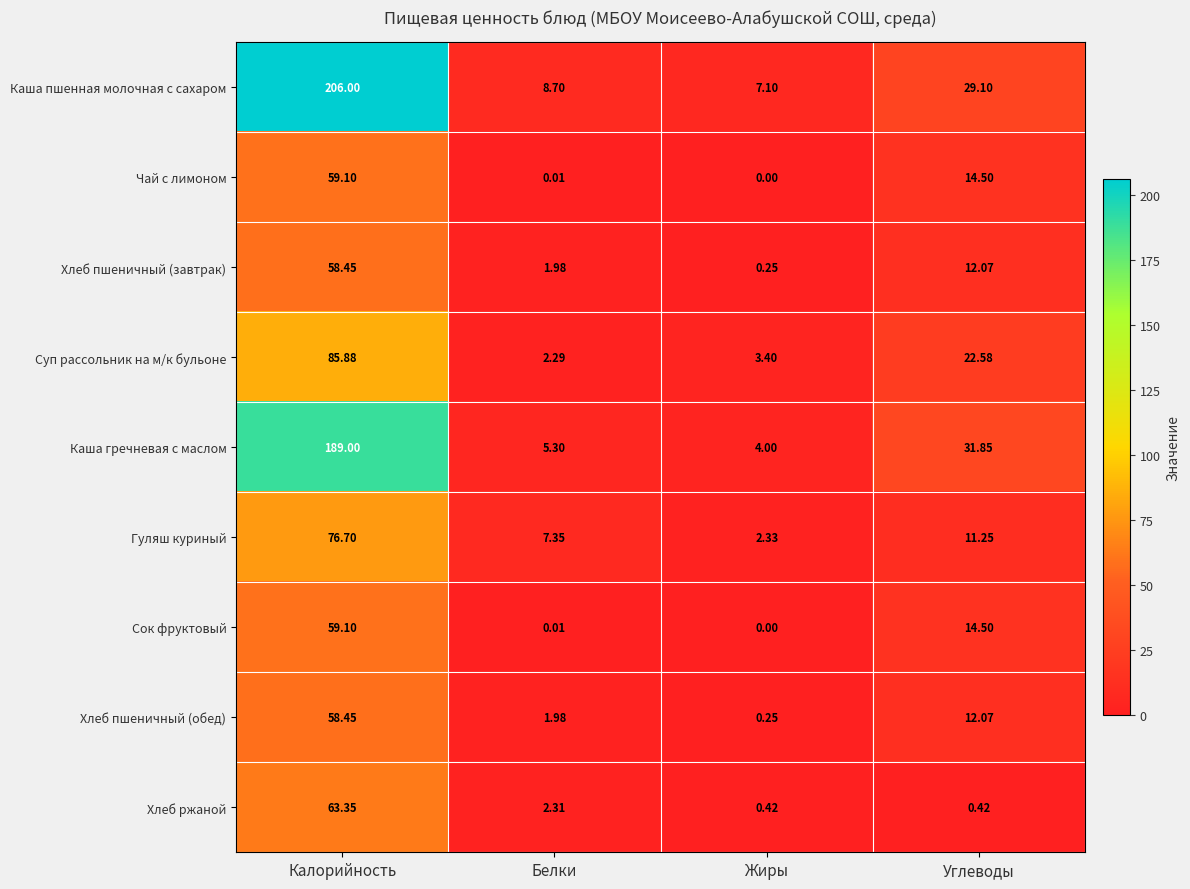

Which series has the widest spread of values?

Каша пшенная молочная с сахаром